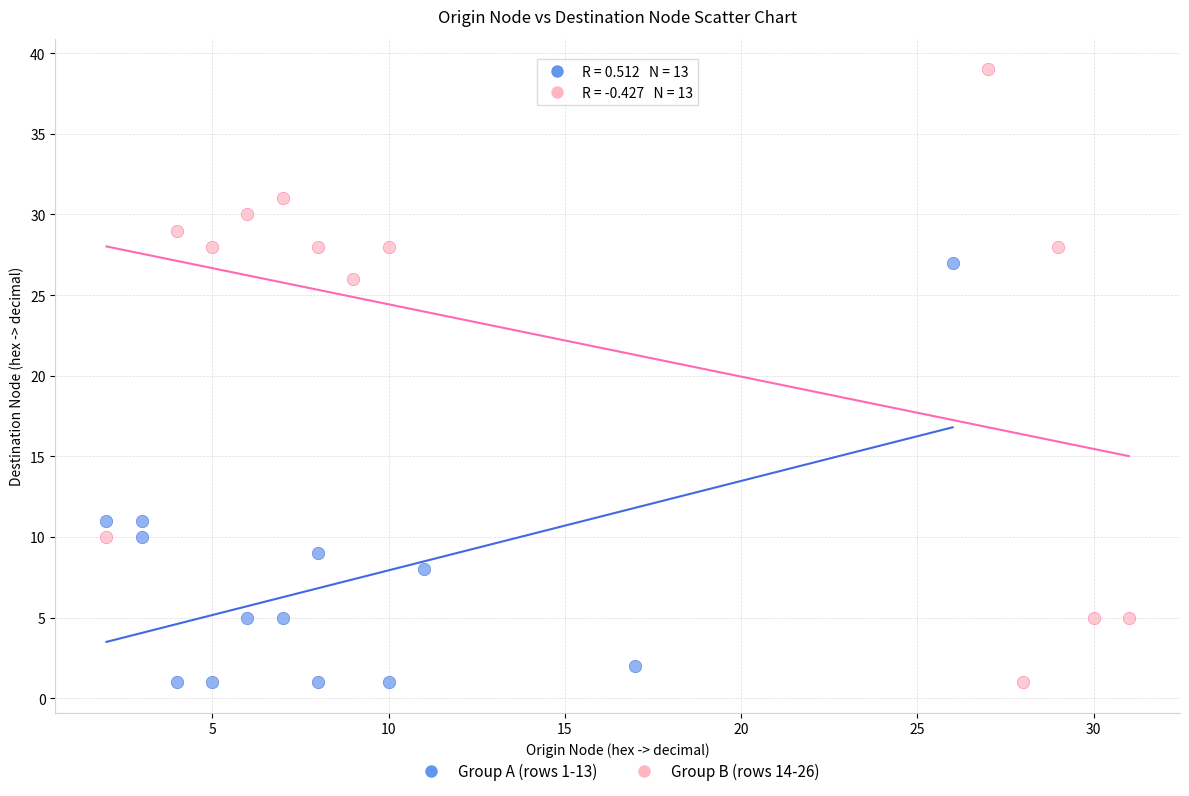

Which series has the largest Y range (max minus min)?

Group B (rows 14-26)